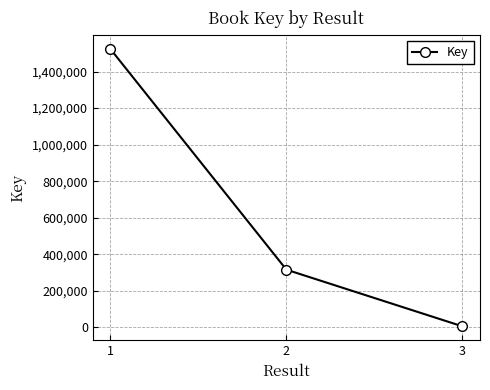

Between 3 and 2, which is larger?

2